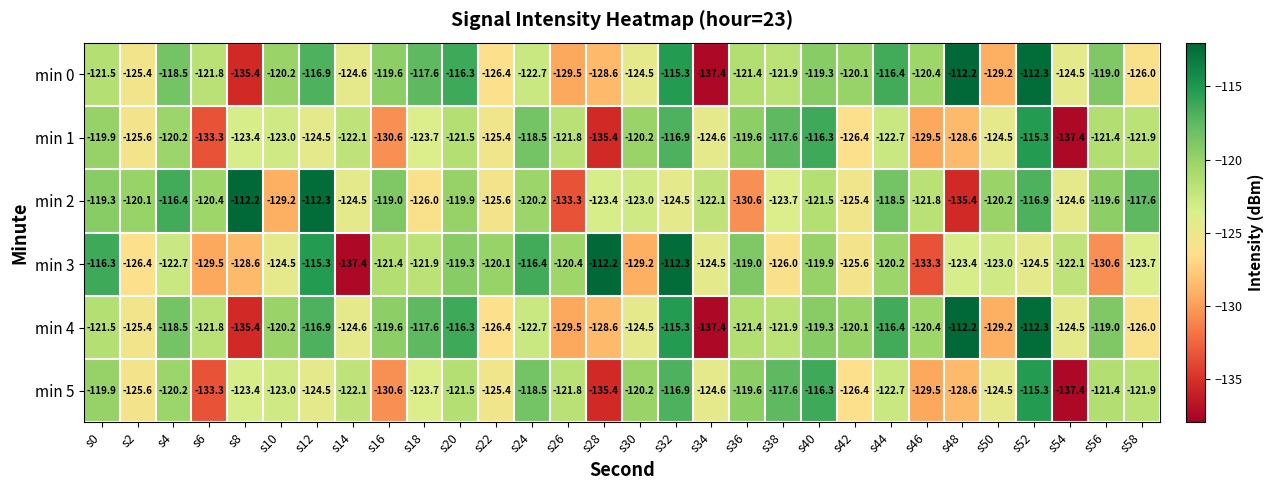

What is the total value across all series at s8?

-758.4